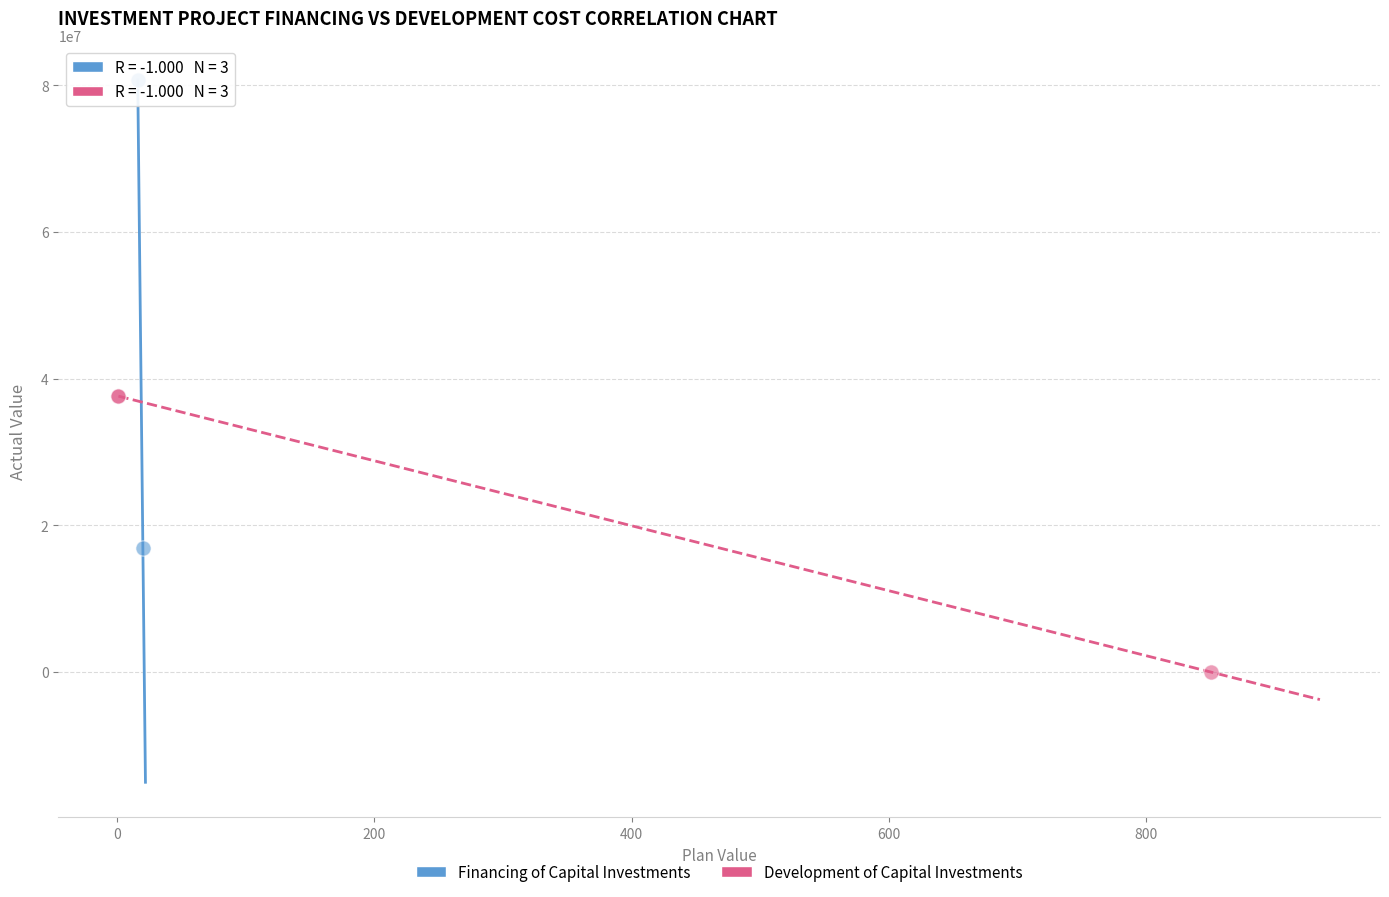

Which series reaches the maximum Y coordinate?

Financing of Capital Investments